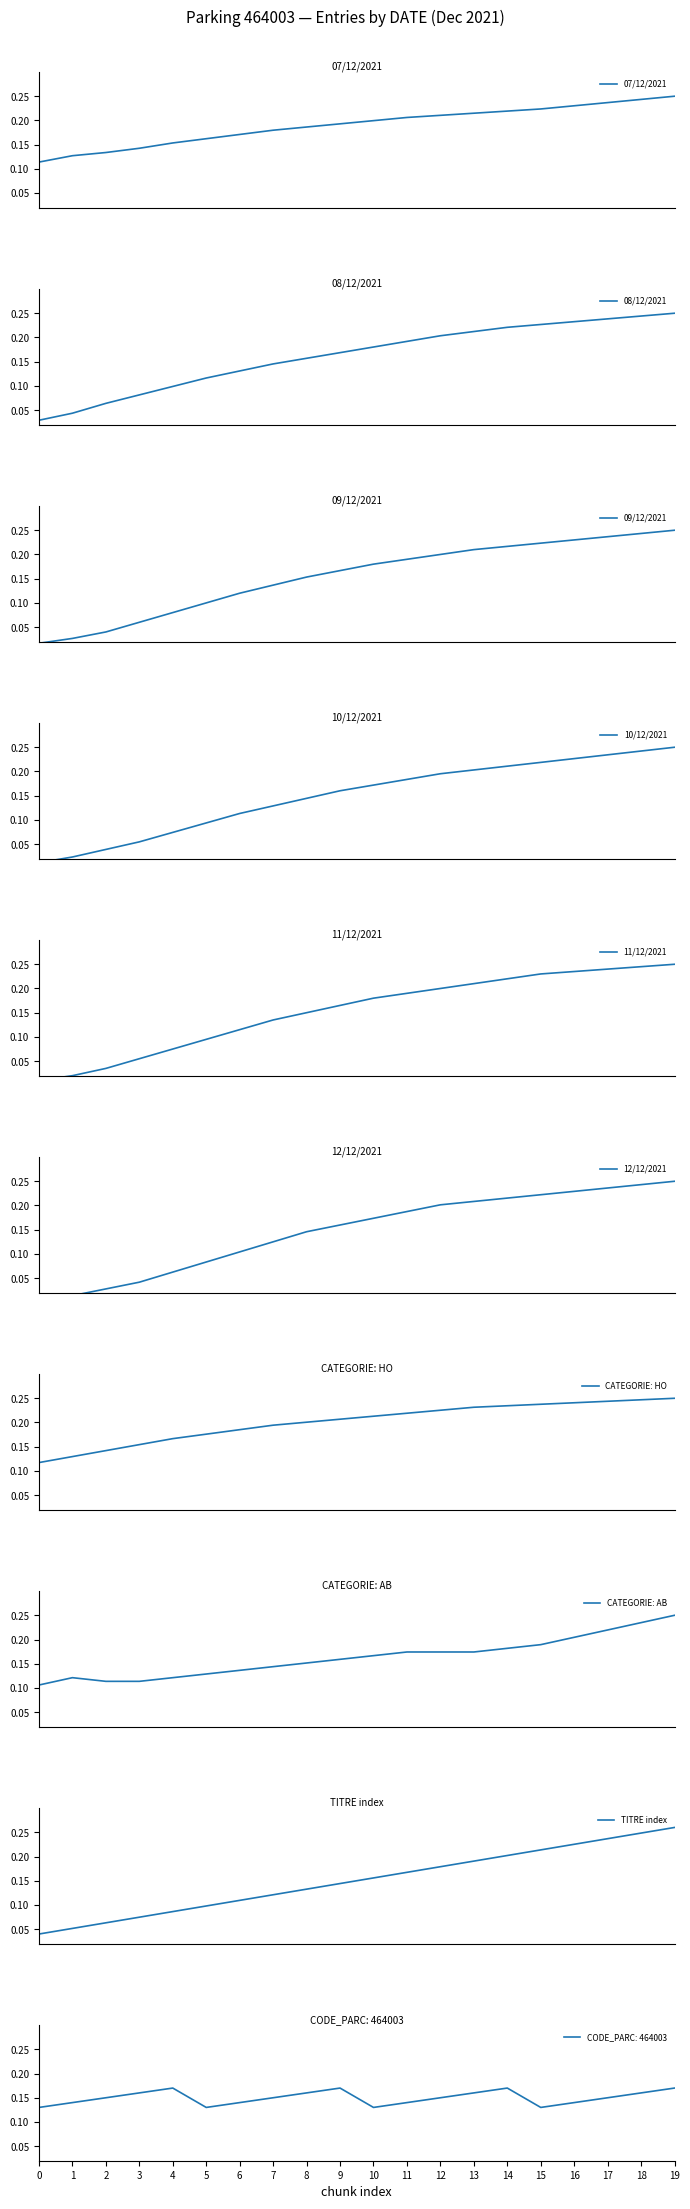

The 11/12/2021 series shows 0.1 at 5. True or false?

True